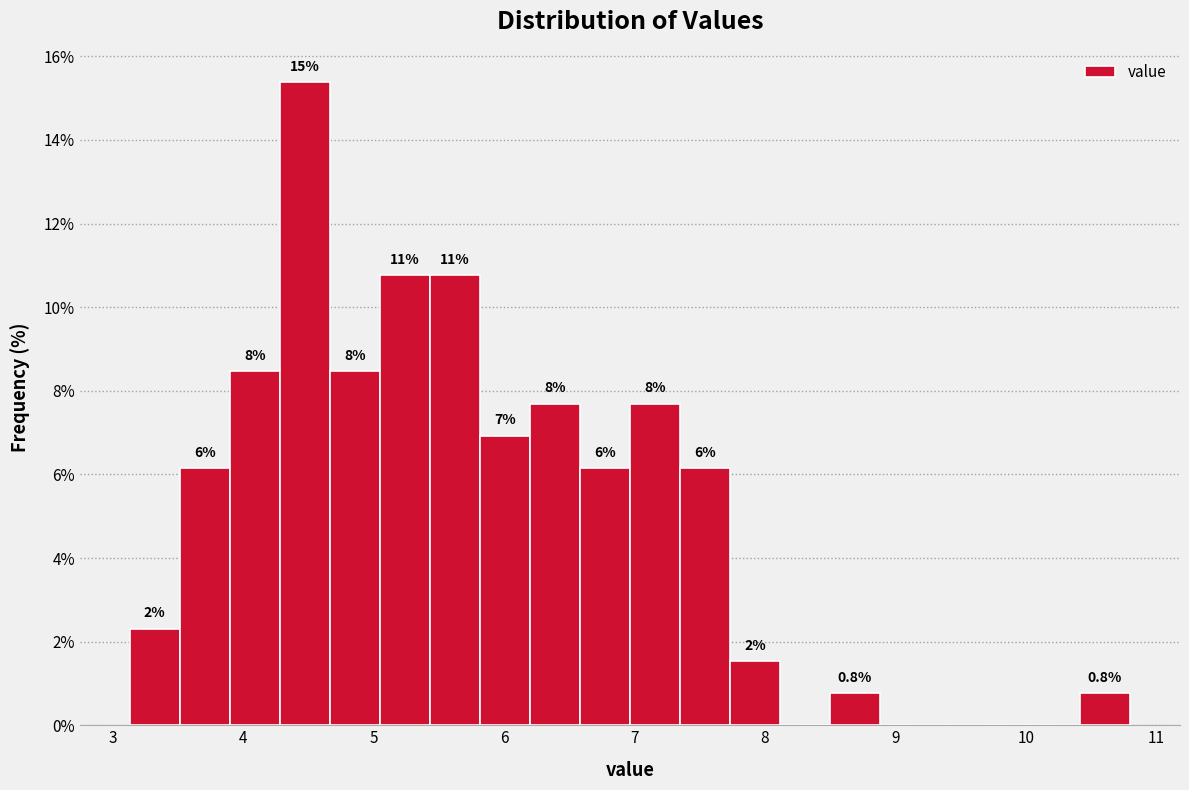

Read against the x-axis, roughly where is the centre of the tallest bar?

4.5